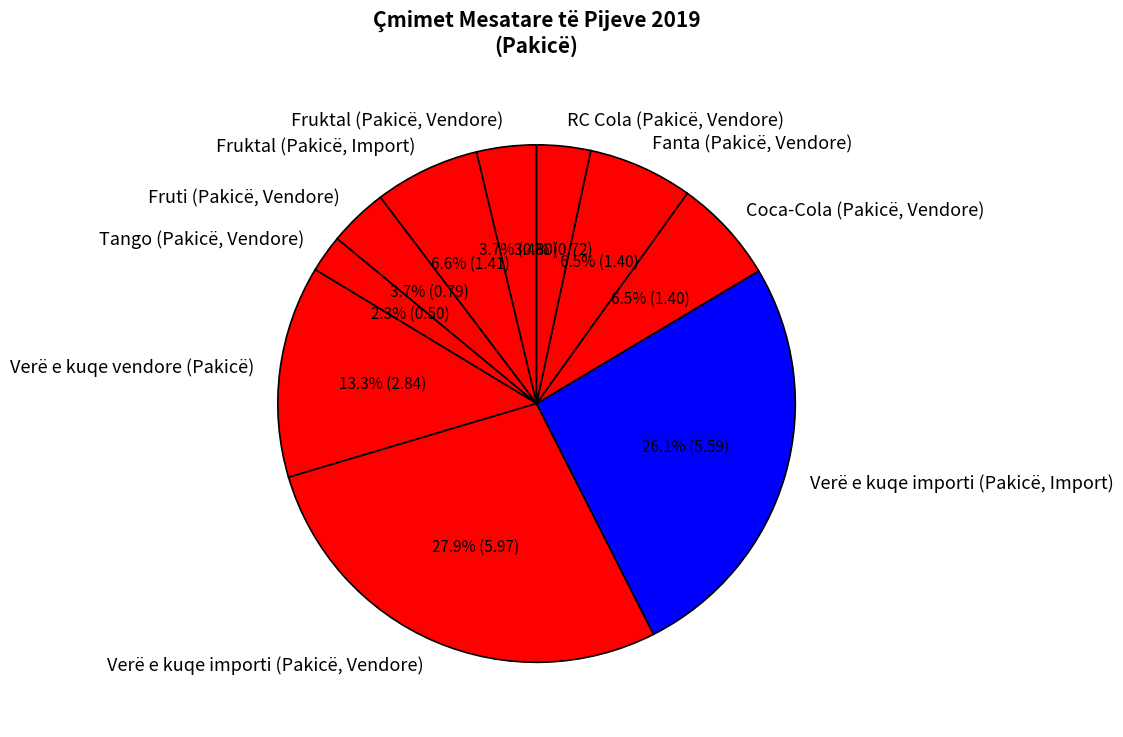

Which slice is the largest?

Verë e kuqe importi (Pakicë, Vendore)